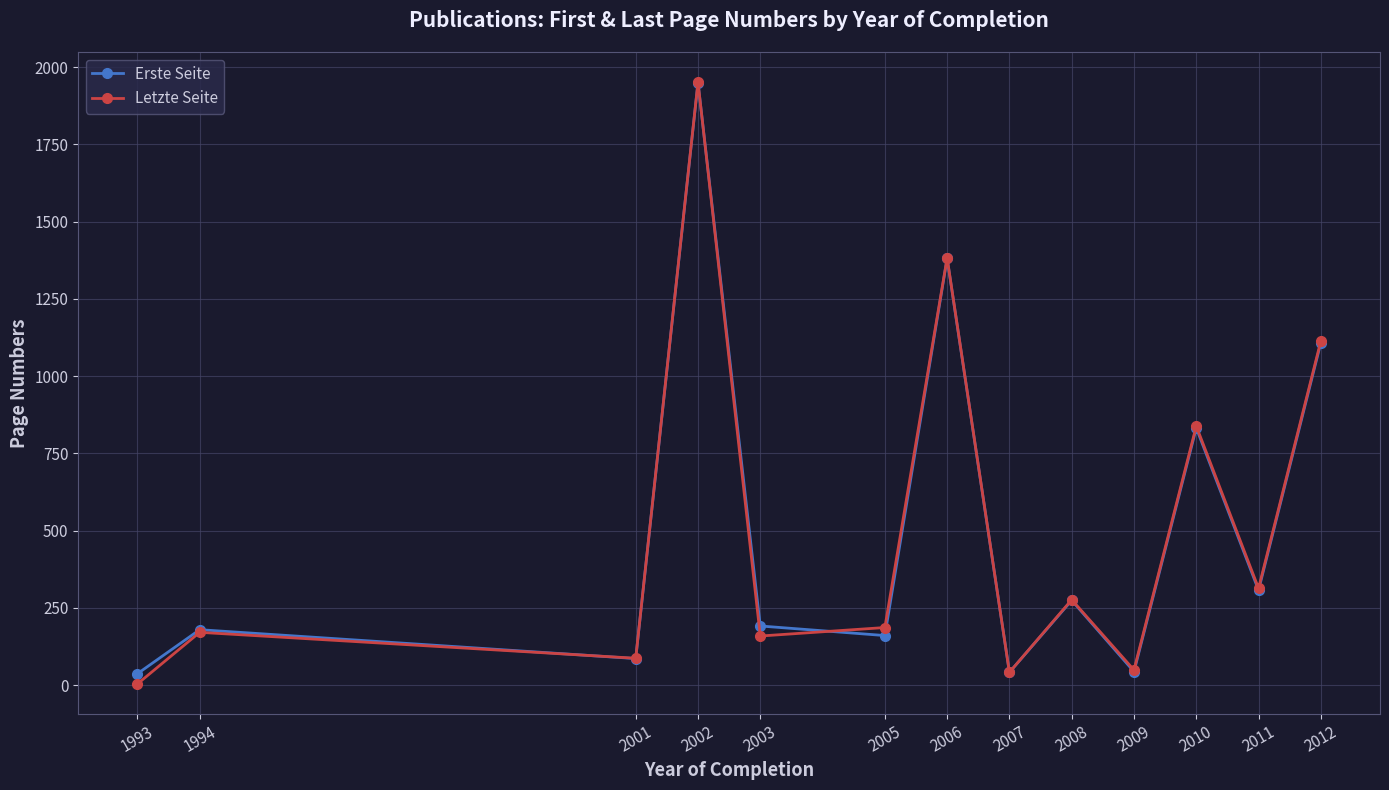

At which category is the sum across all series the highest?

2002